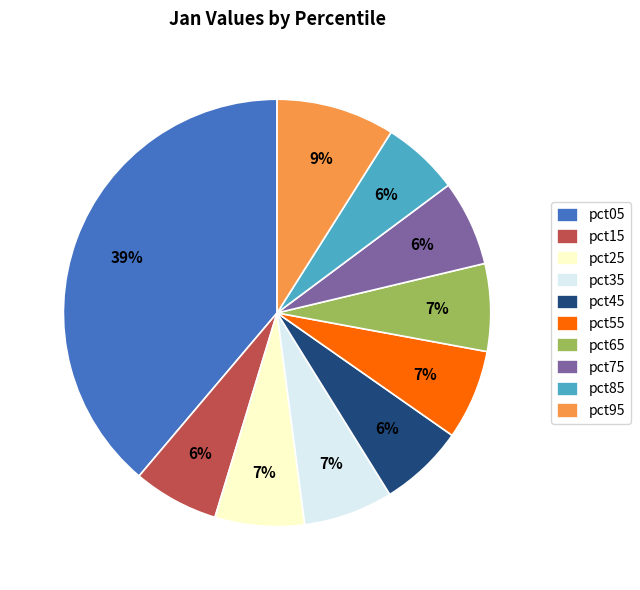

Combined, do pct85 and pct05 account for over 50%?

No